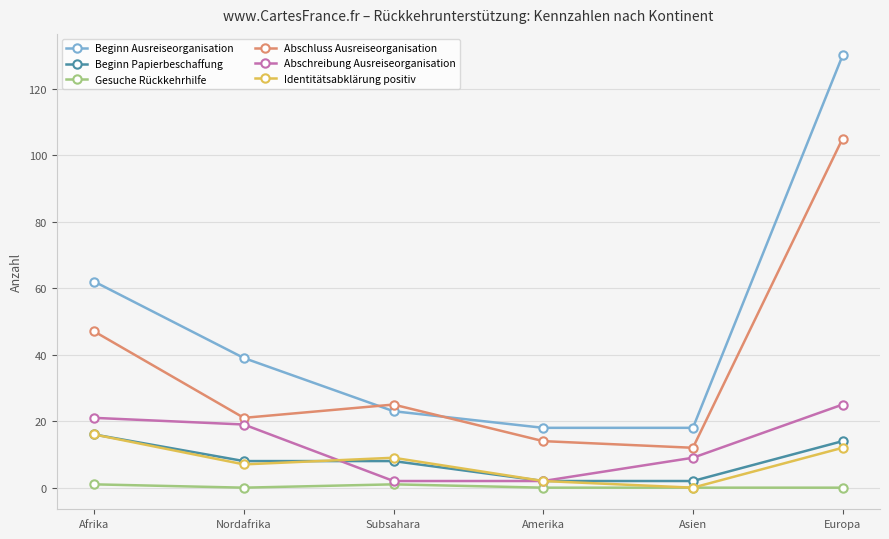

In Abschluss Ausreiseorganisation, how many points are higher than both neighbors (excluding endpoints)?

1